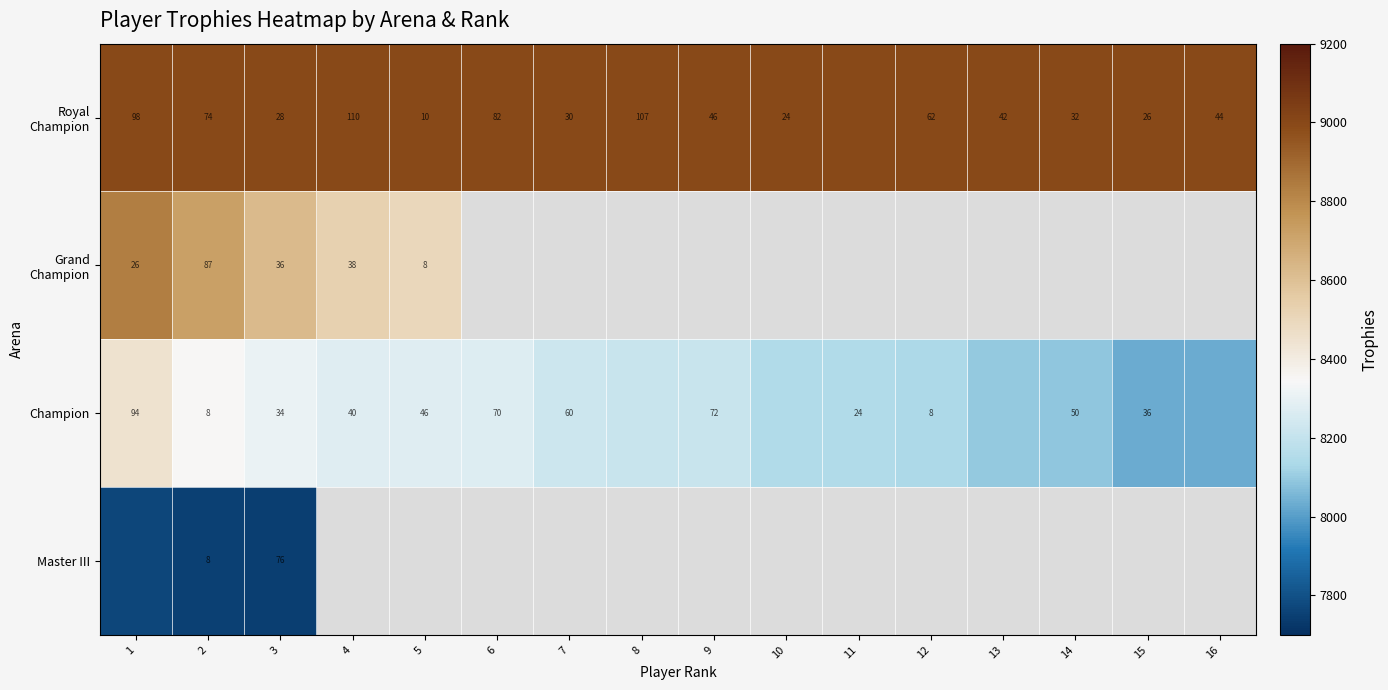

True or false: Champion has a value of 81 at 7.

False